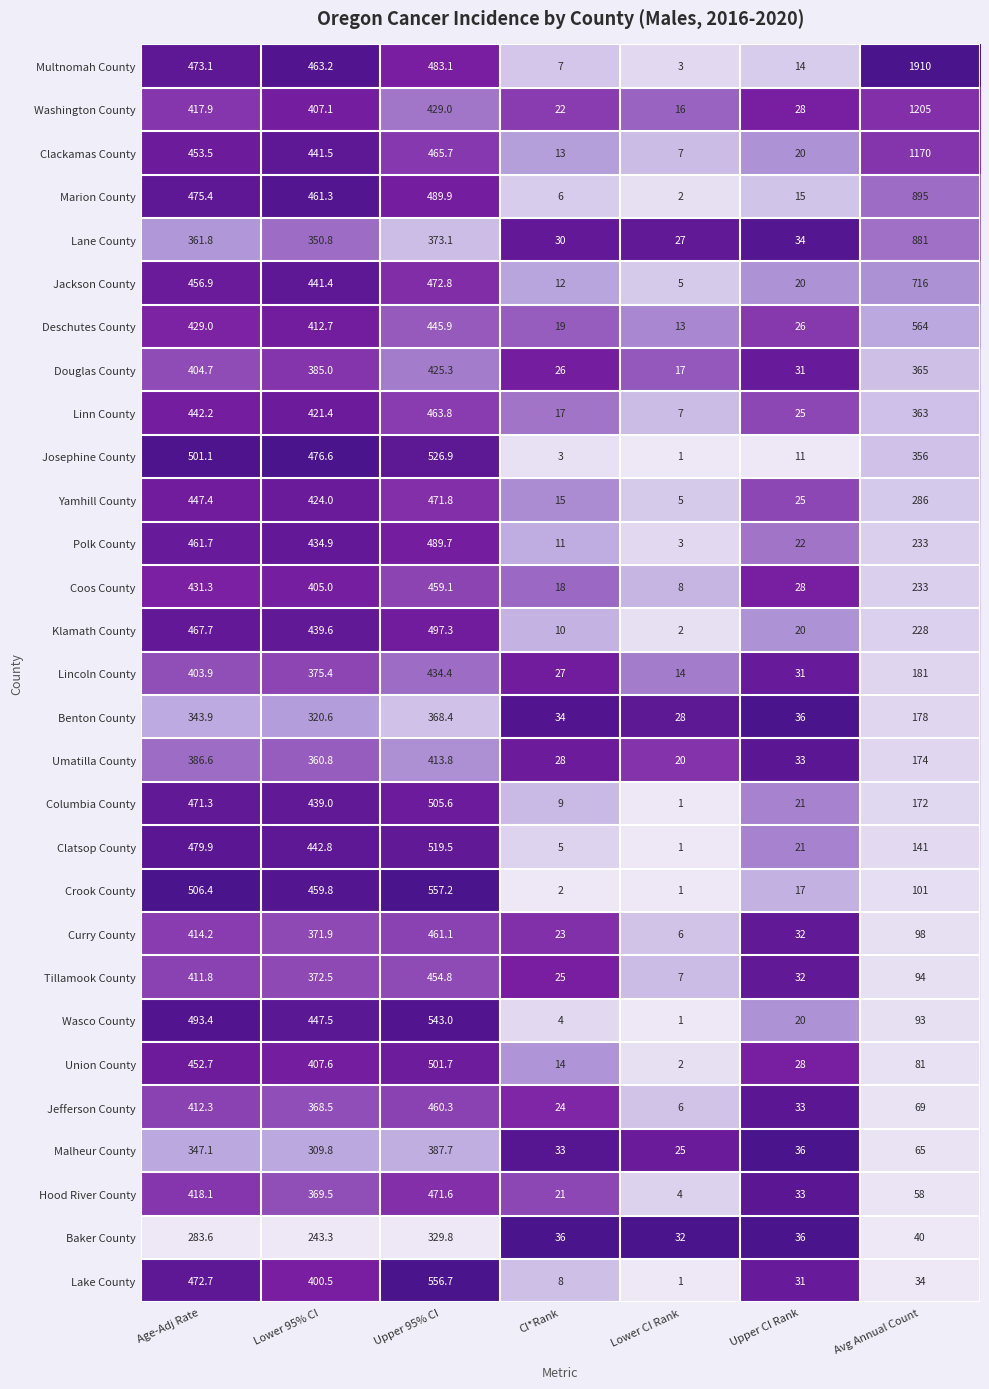

True or false: Benton County has a value of 56.7 at CI*Rank.

False